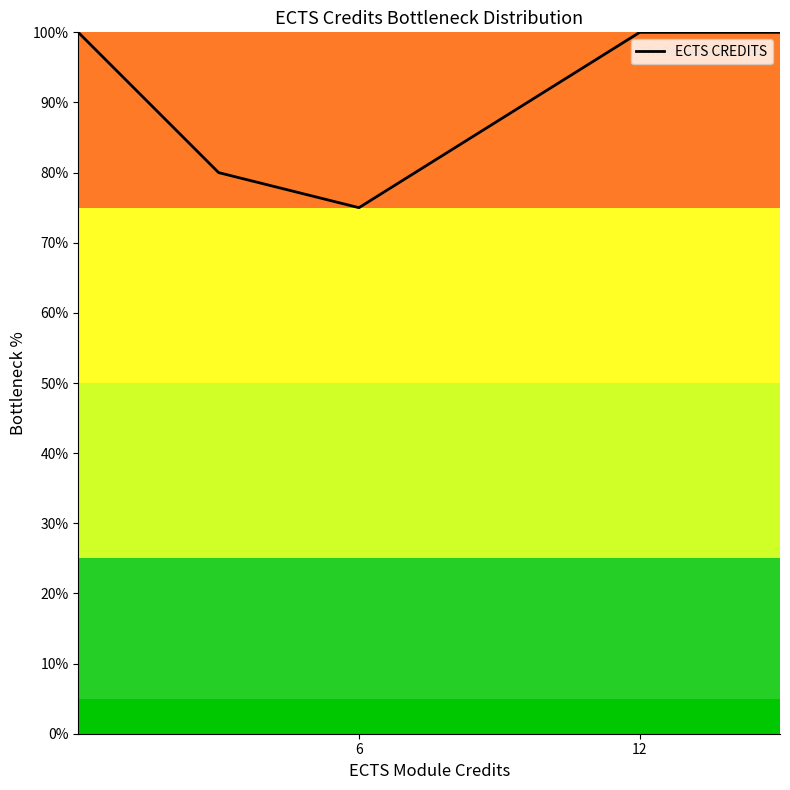

Reading left to right, extract all data points from this chart.

100	80	75	100	100